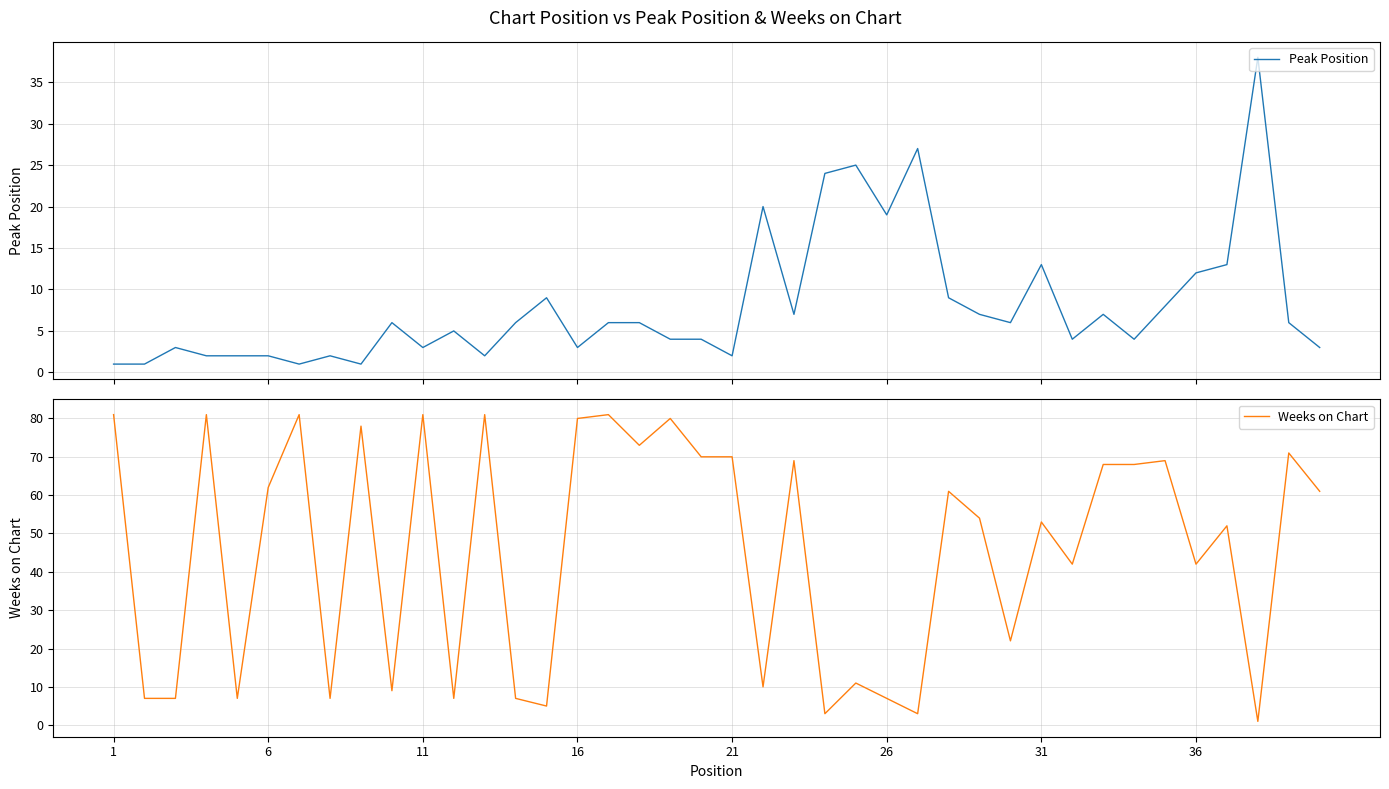

What is the maximum value for Peak Position?

38